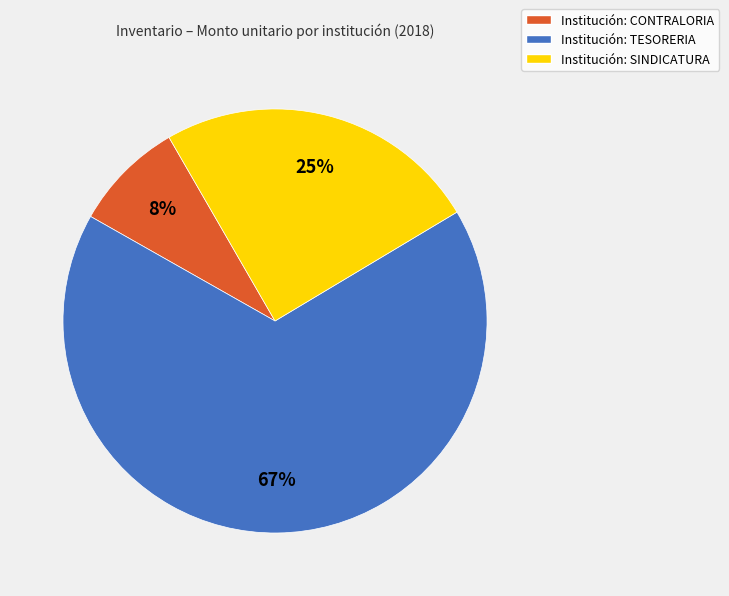

To the nearest percent, what percentage of the pie is Institución: TESORERIA?

67%